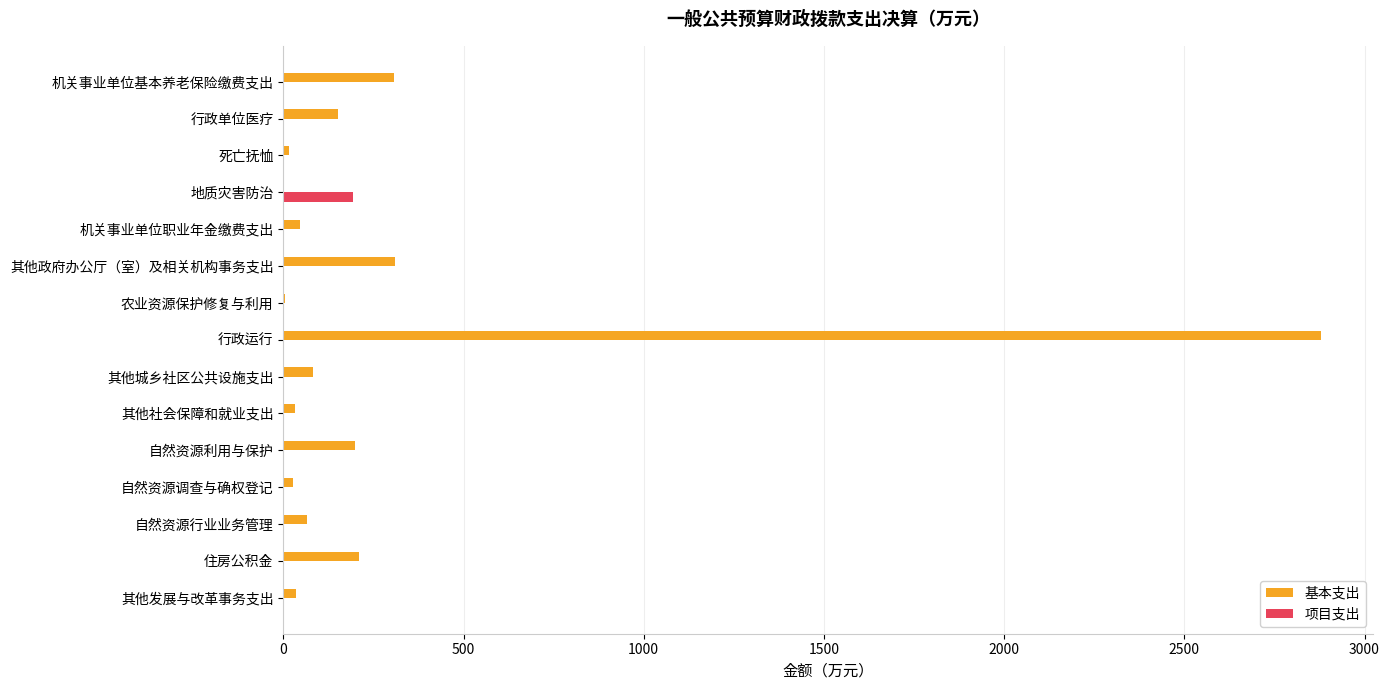

What is the sum of all 基本支出 values?

4366.1